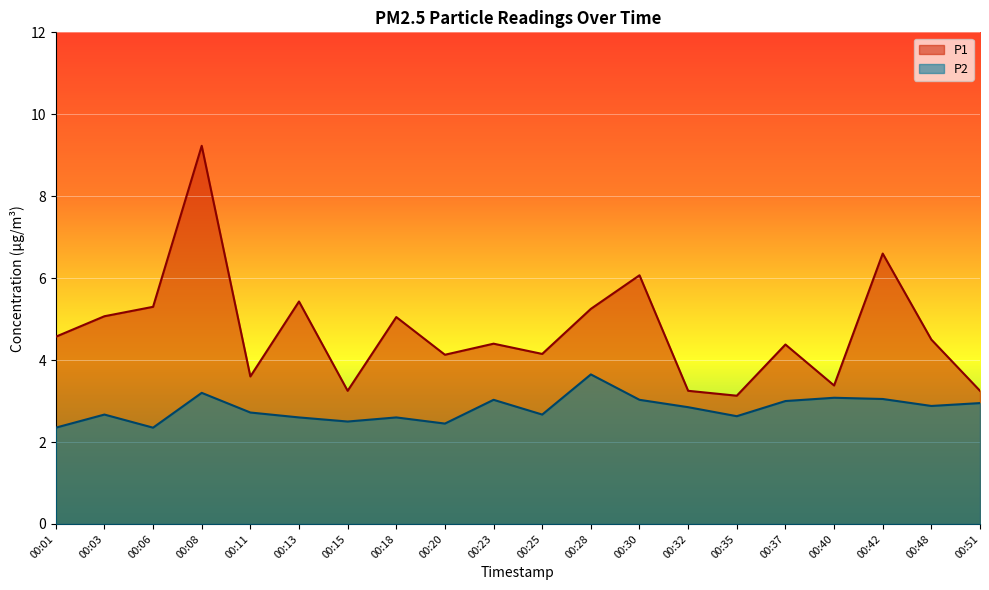

What is the value of the P2 point at the 2nd from the left?

2.7